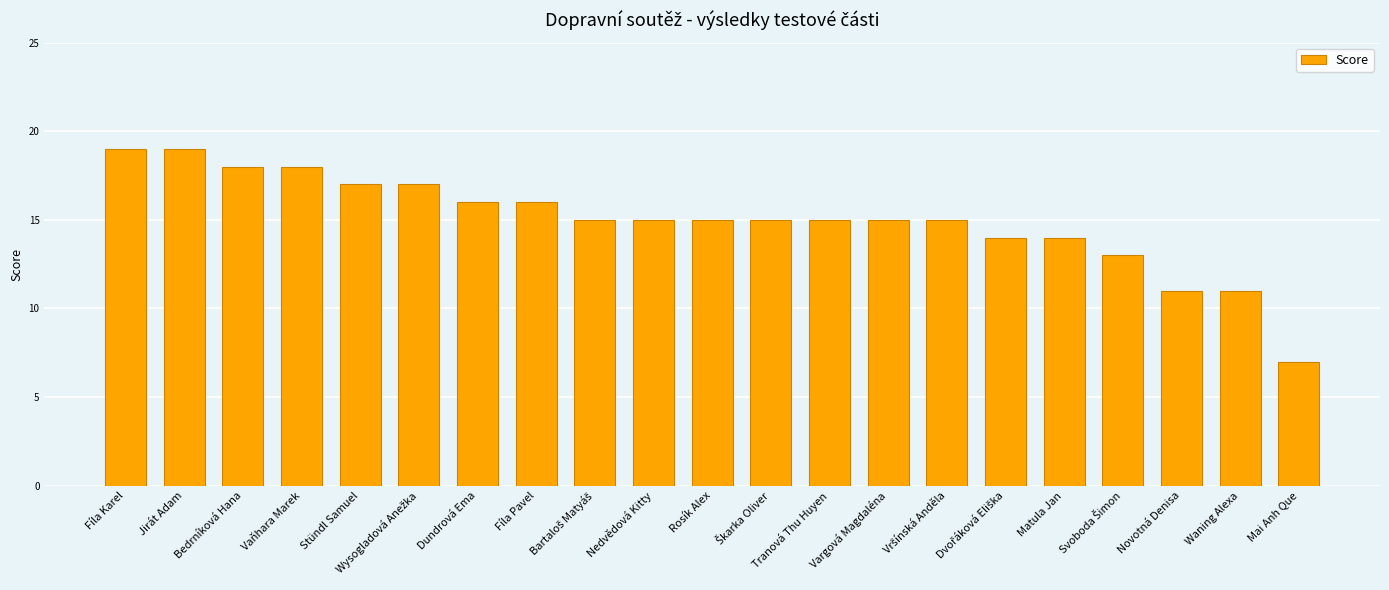

Which category has the lowest value across all series?

Mai Anh Que